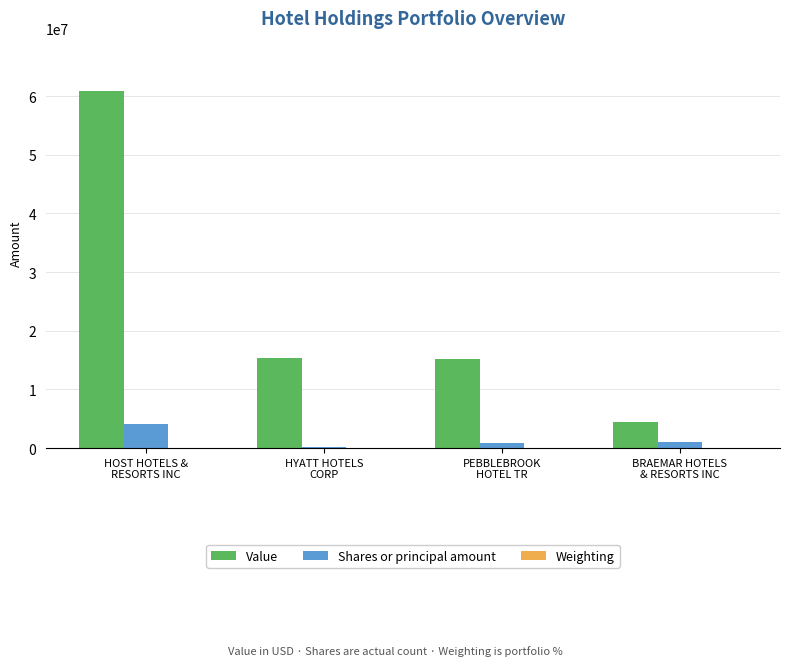

Which series has the largest range (max minus min)?

Value